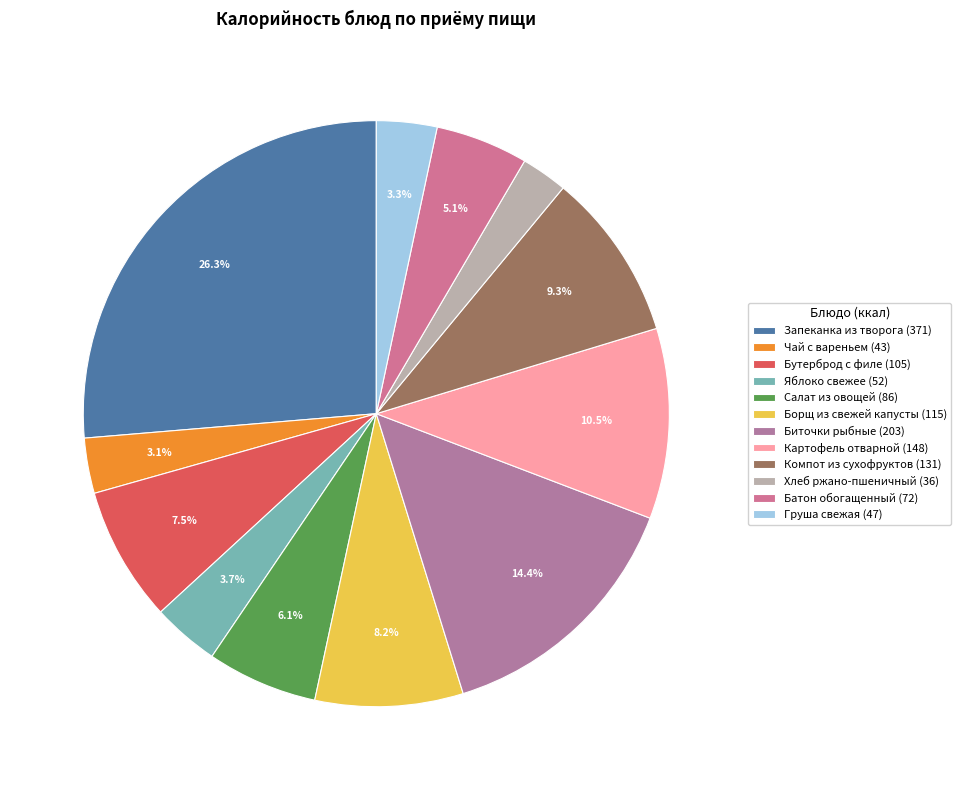

Rank the categories by value from lowest to highest.

Хлеб ржано-пшеничный, Чай с вареньем, Груша свежая, Яблоко свежее, Батон обогащенный, Салат из овощей, Бутерброд с филе, Борщ из свежей капусты, Компот из сухофруктов, Картофель отварной, Биточки рыбные, Запеканка из творога